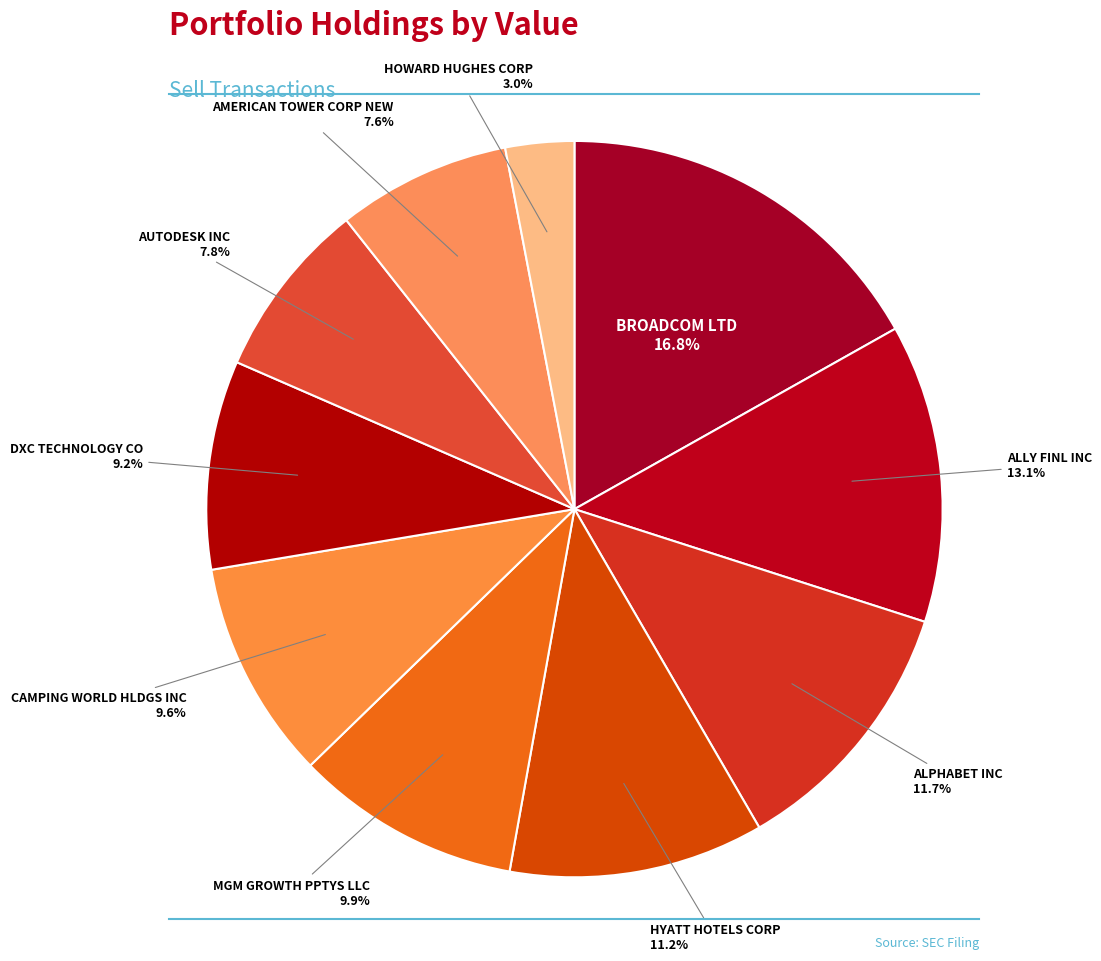

Does MGM GROWTH PPTYS LLC represent more than half of the total?

No